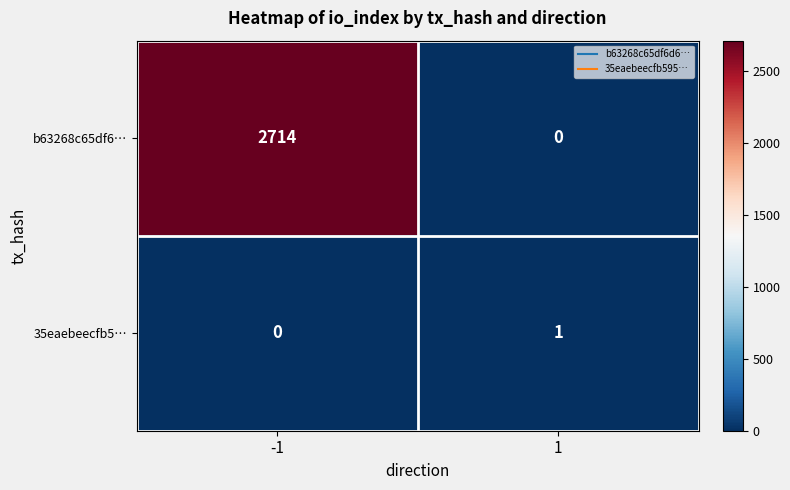

What is the maximum value shown in the chart?

2714